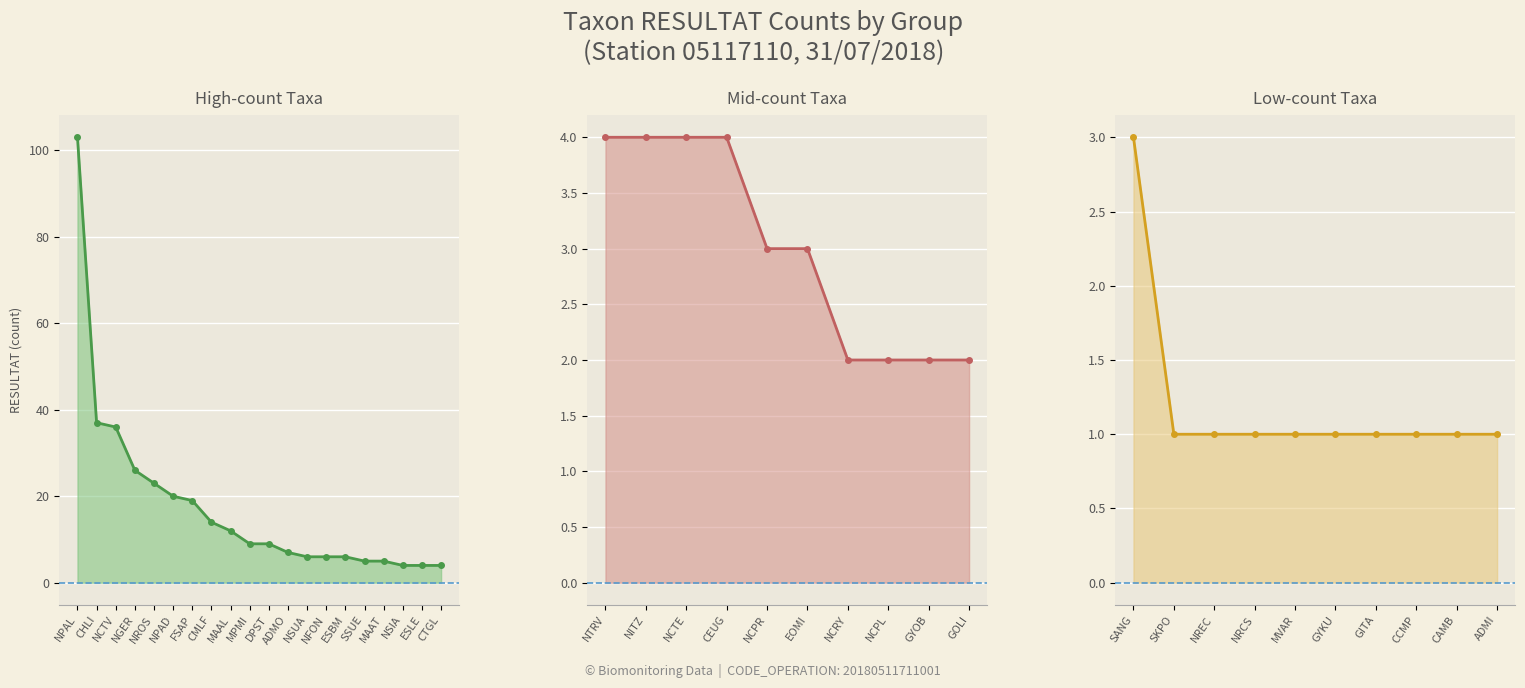

Where is the first local maximum?

NPAL